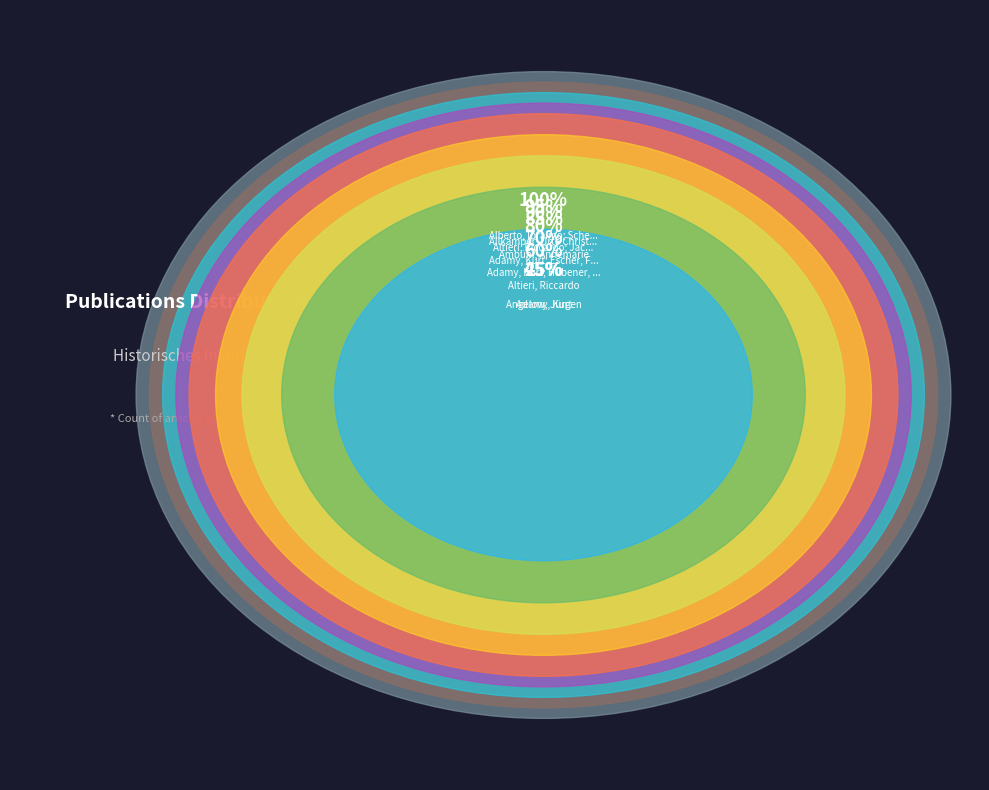

To the nearest percent, what portion does Adamy, Kurt; Hübener, Kristina represent?

10%